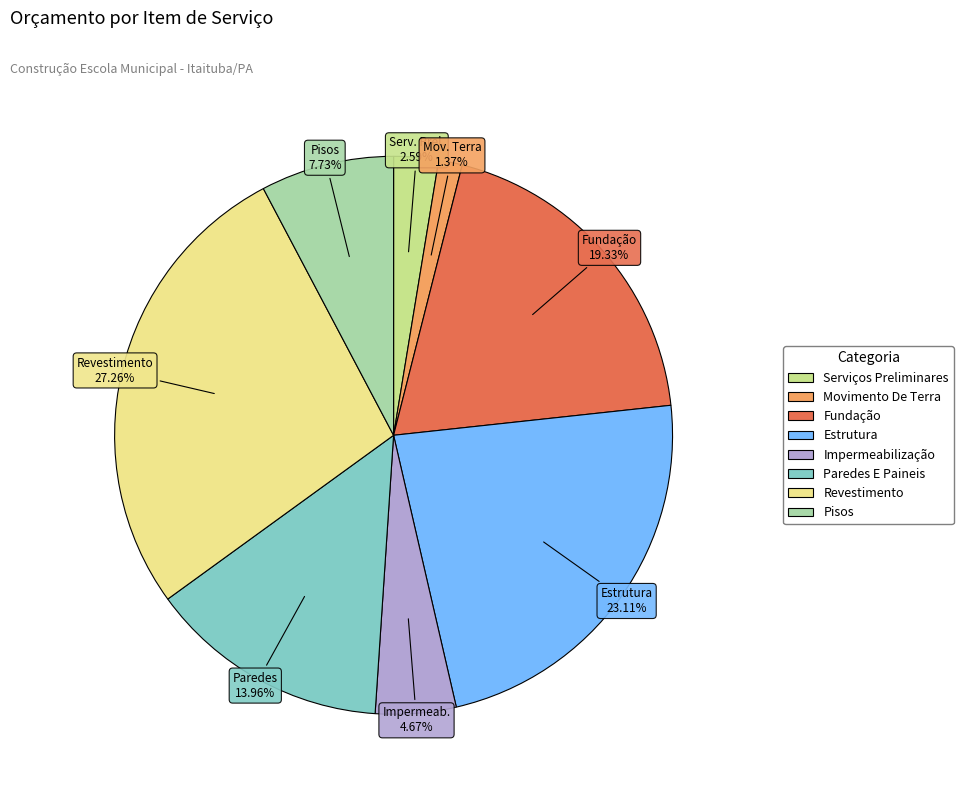

Does any single category account for the majority?

No